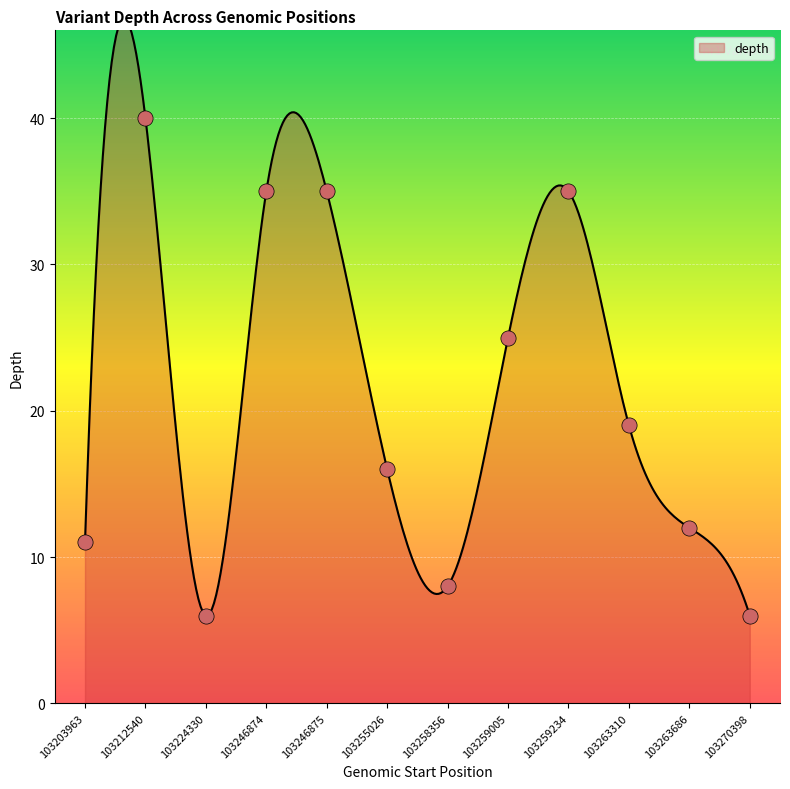

What is the change in value from 103246875 to 103263310?

-16